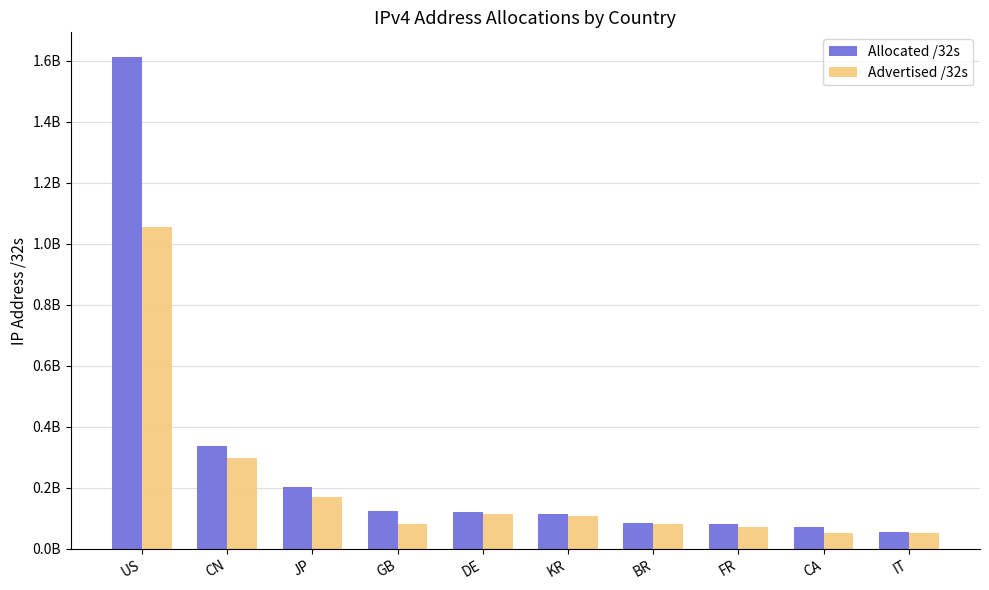

Are the bars horizontal?

No